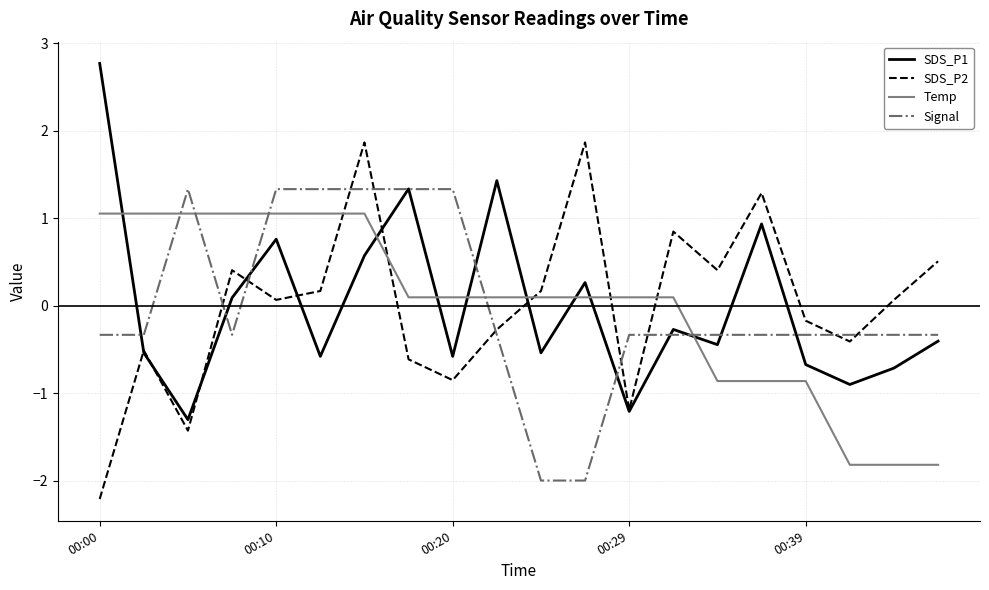

True or false: Signal and Temp intersect in this chart.

True